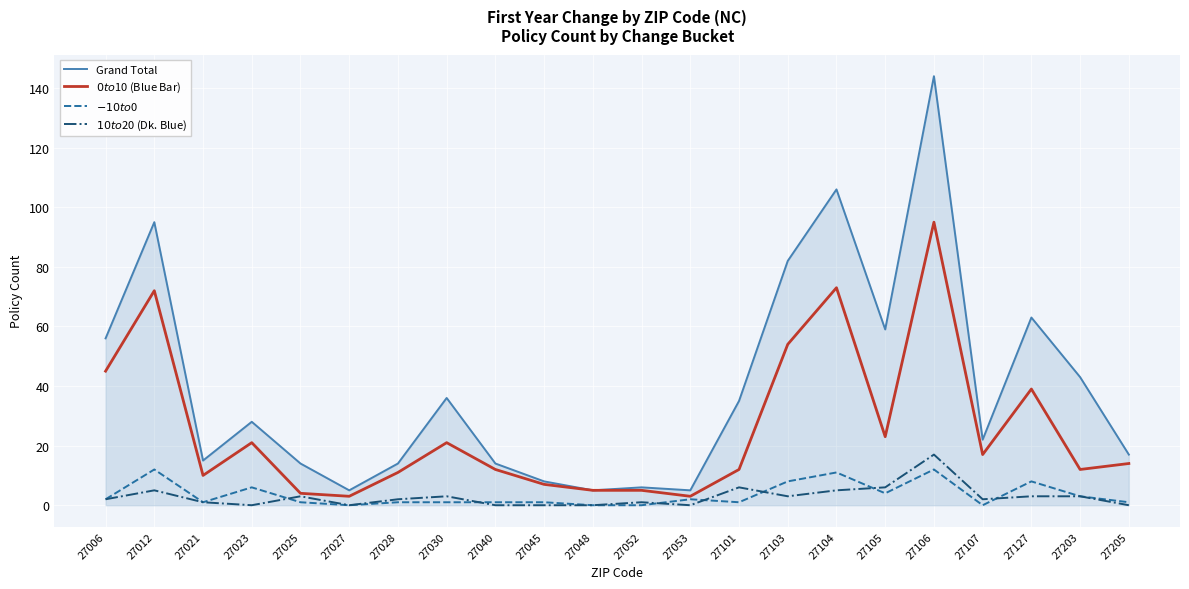

Is it true that Grand Total equals 22 at 27107?

True